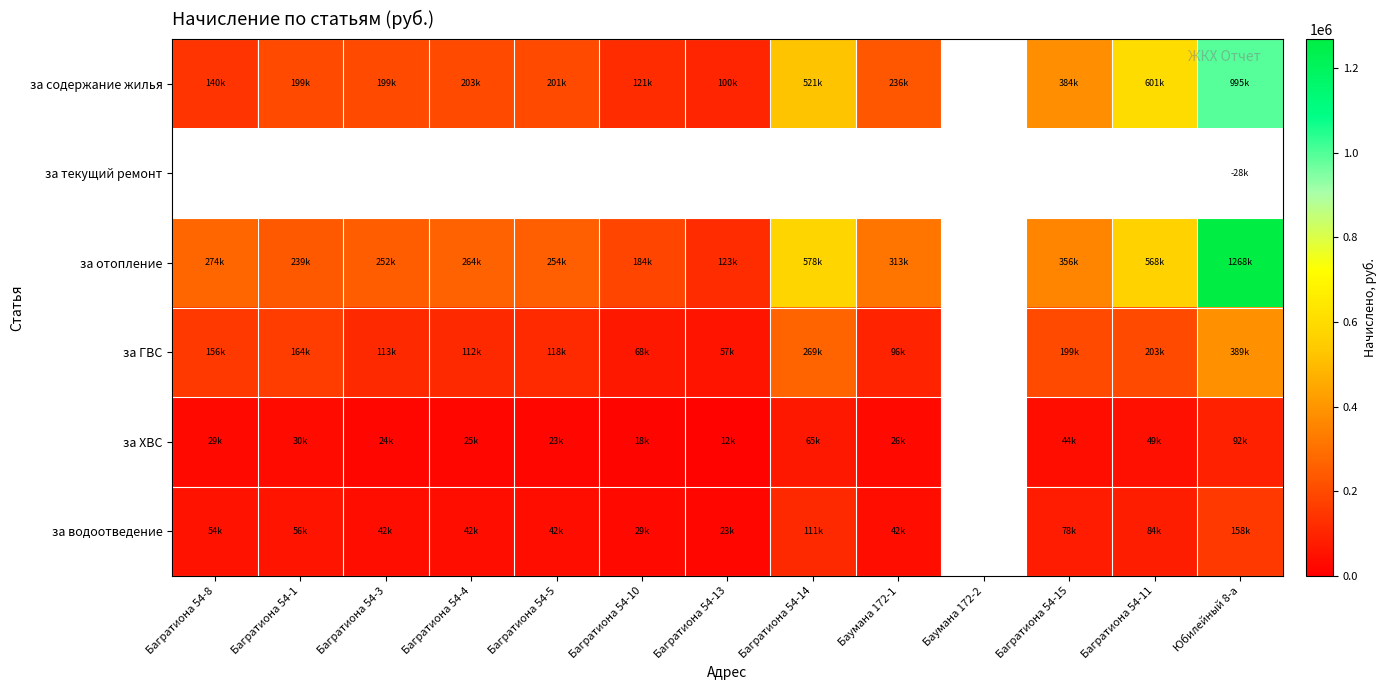

What is the maximum value shown in the chart?

1268304.8